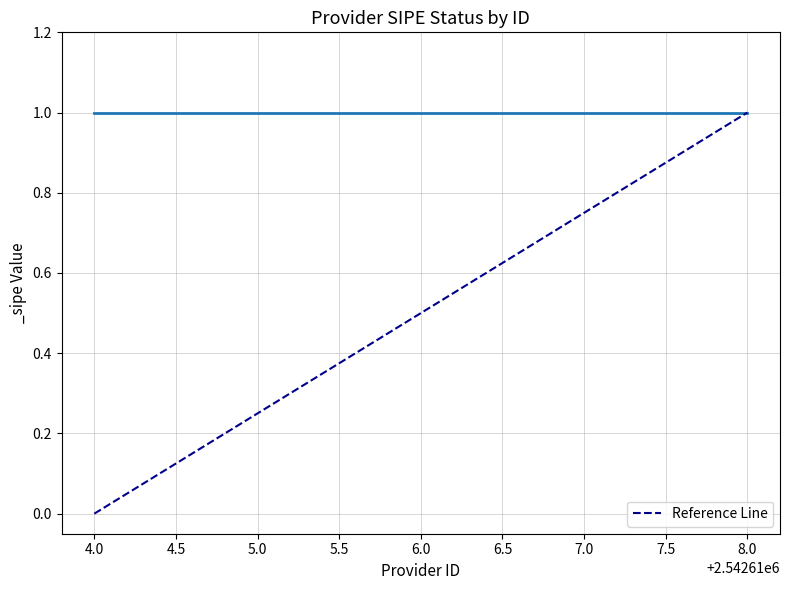

Count the values in the range 0 to 1.

5